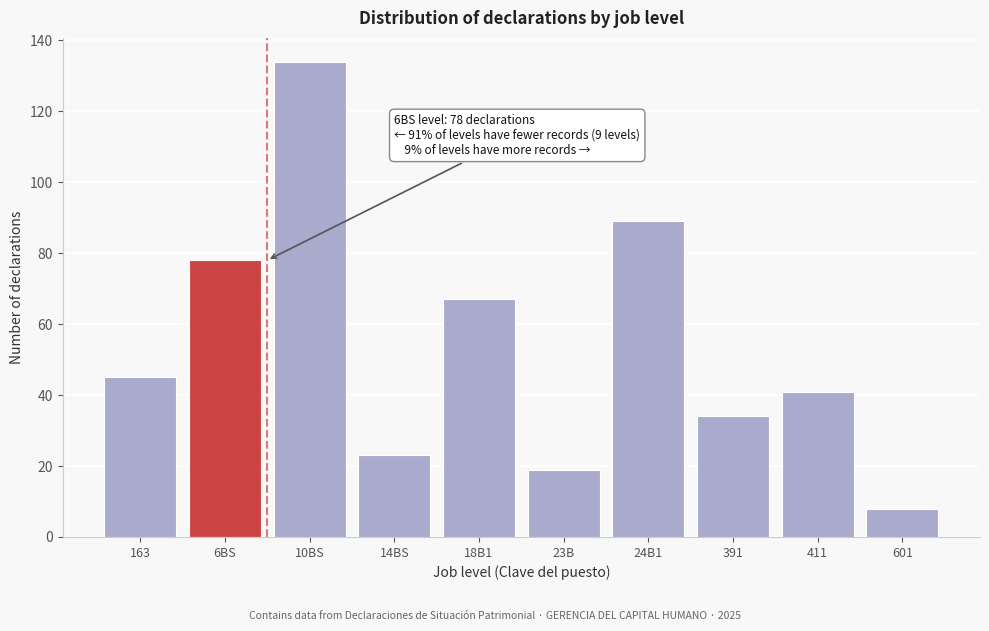

Reading left to right, list all the values displayed in this chart.

163=45	6BS=78	10BS=134	14BS=23	18B1=67	23B=19	24B1=89	391=34	411=41	601=8